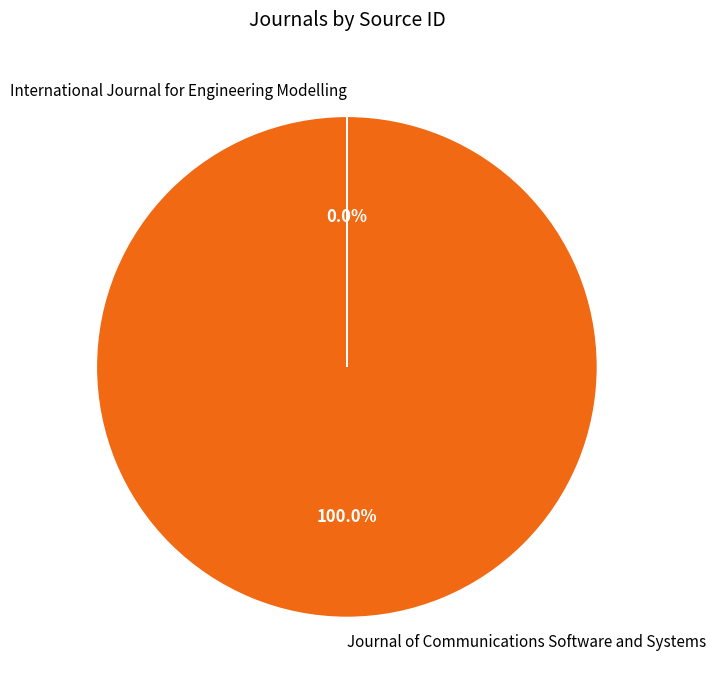

What is the largest slice in the pie chart?

Journal of Communications Software and Systems